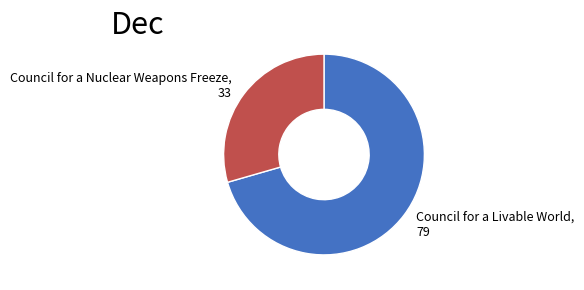

What is the majority slice?

Council for a Livable World